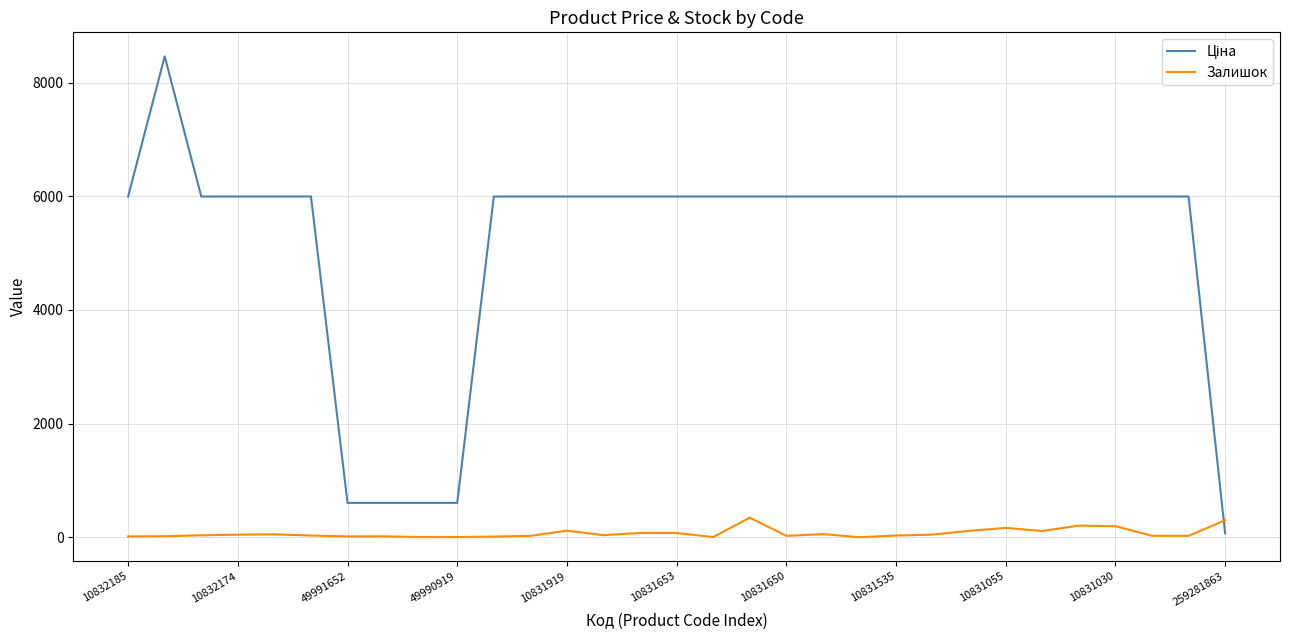

What is the difference between the maximum and minimum values in the Залишок series?

344.0